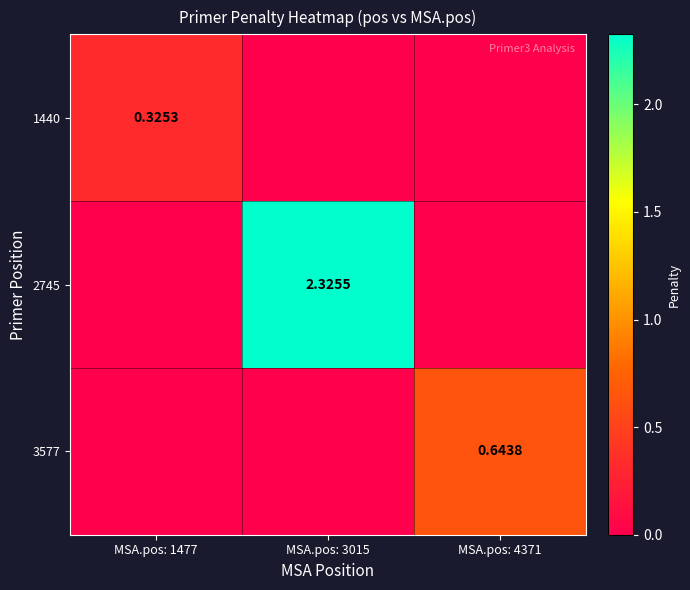

How many positive values does the 3577 series have?

1